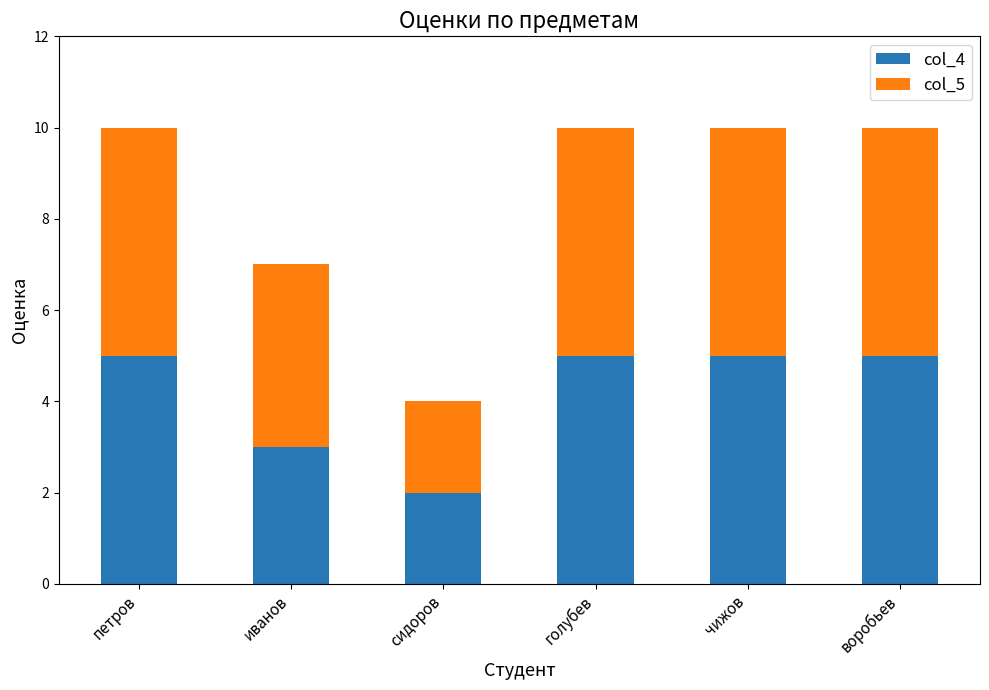

The col_4 series shows 7 at голубев. True or false?

False